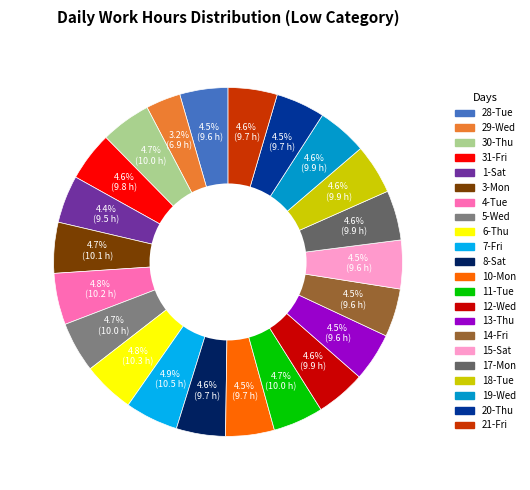

Is there any slice that represents more than half of the pie?

No